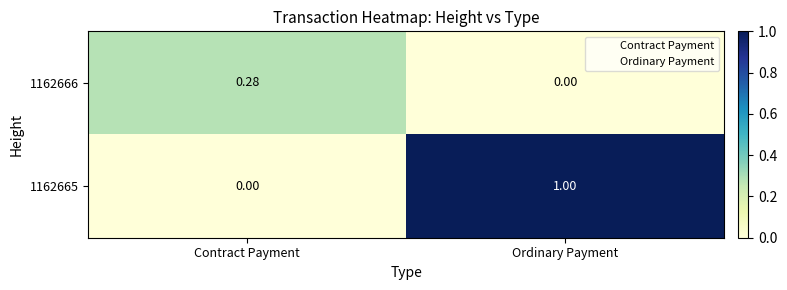

At Ordinary Payment, list the series in order from smallest to largest.

1162666, 1162665